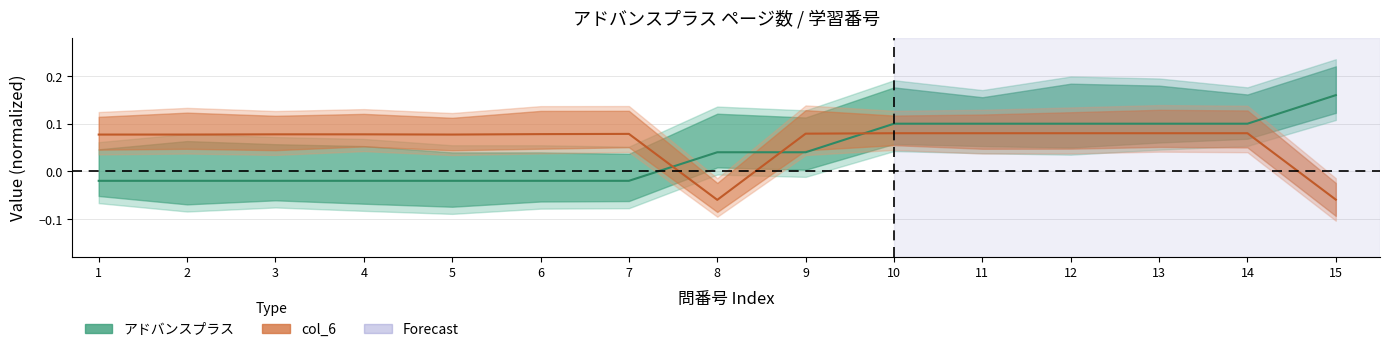

How many times do アドバンスプラス and col_6 cross each other?

3